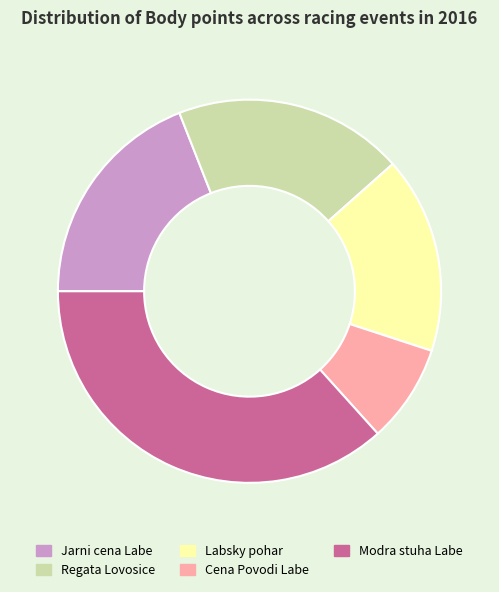

Which category has the biggest portion of the pie?

Modra stuha Labe